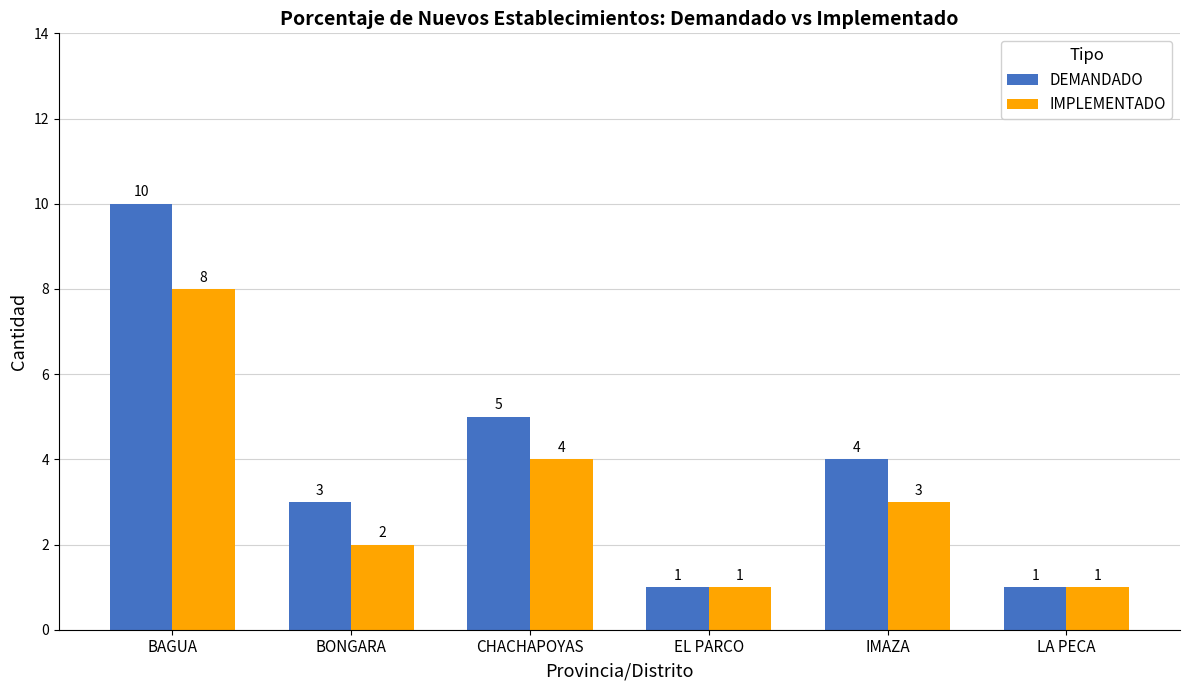

What is the label of the 4th bar from the right?

CHACHAPOYAS